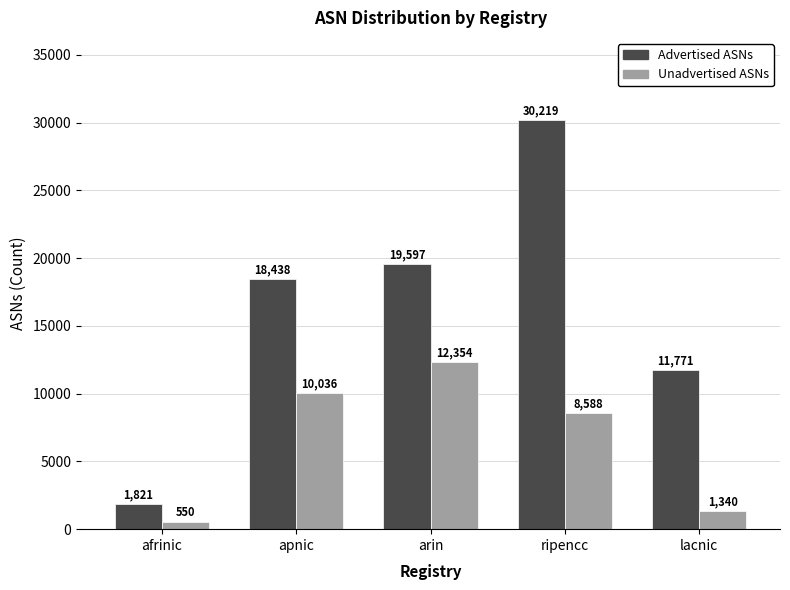

What is the smallest value displayed?

550